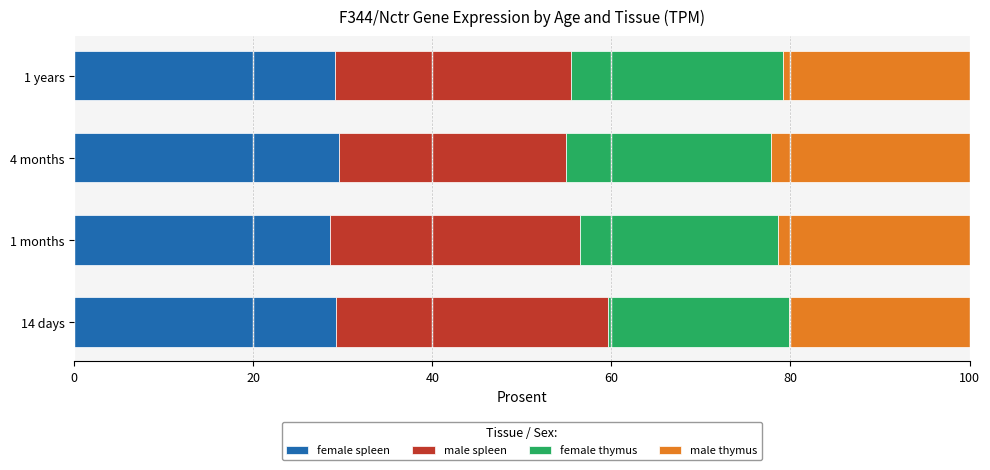

How many distinct data groups are displayed?

4